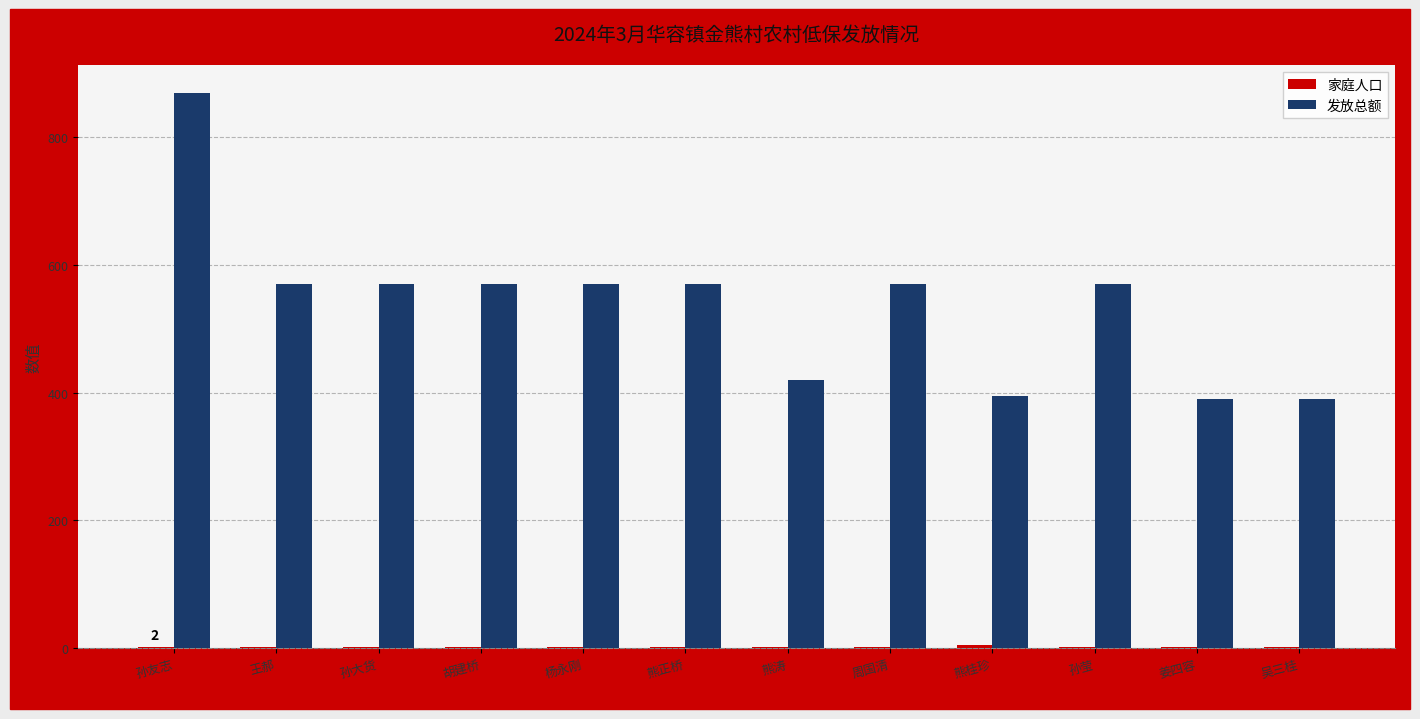

How many groups of bars are there?

12